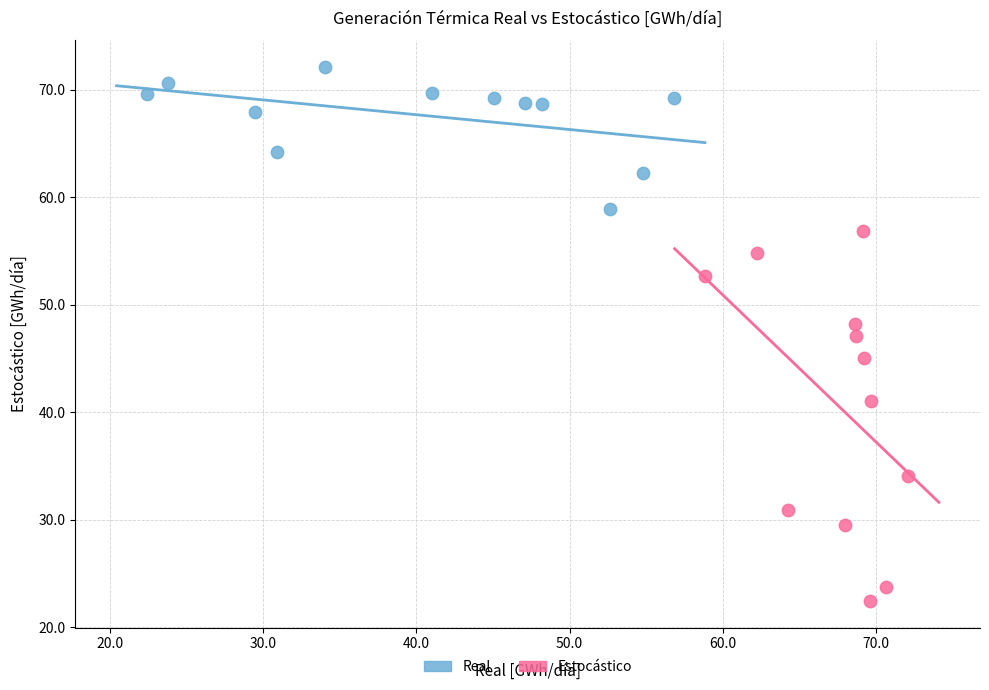

What are all the series names shown in the legend?

Real, Estocástico